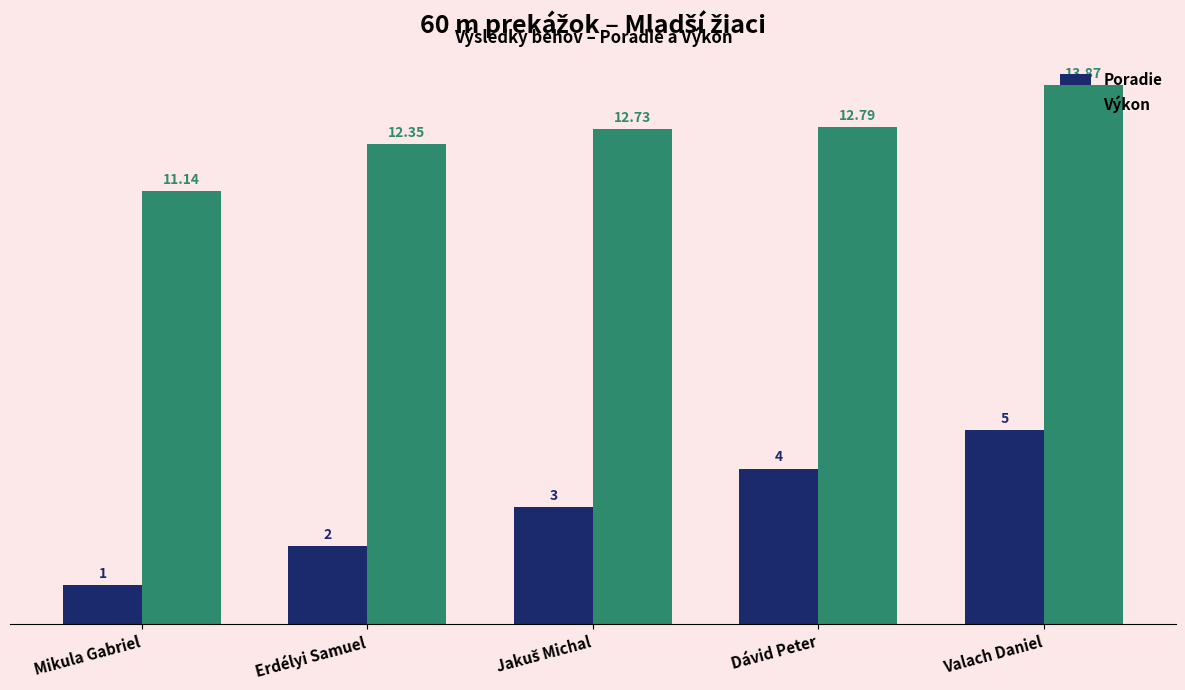

At how many categories does at least one series exceed 7?

5